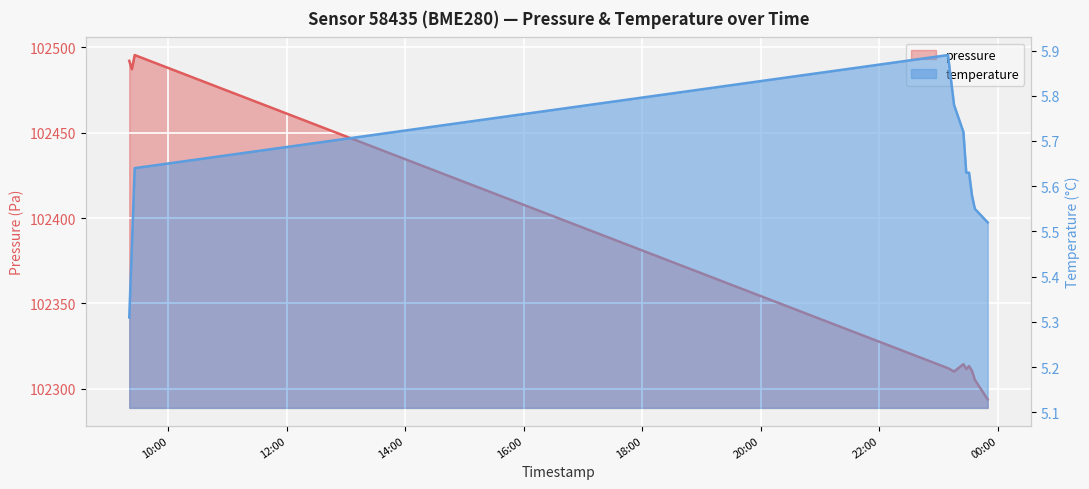

What is the label of the 11th point from the right?

2023-02-15T09:20:23